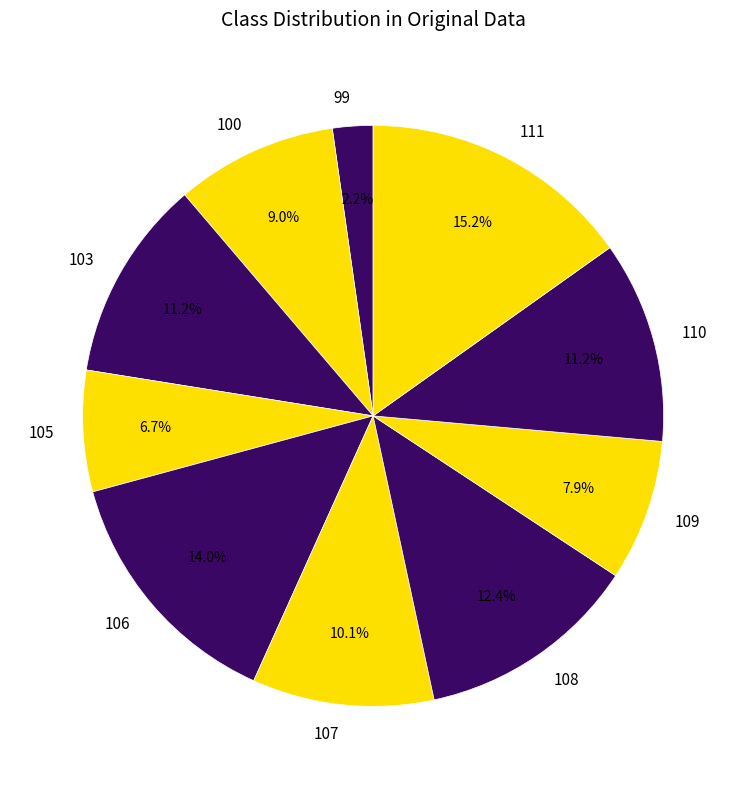

How much of the chart is everything except 99?

97.8%